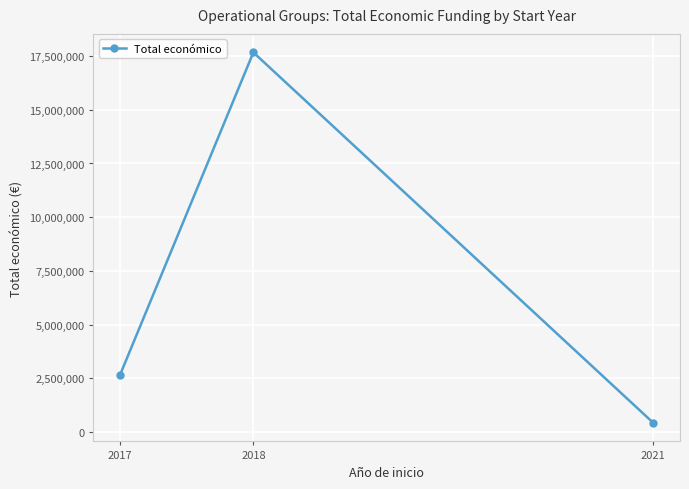

Reading left to right, what are all the values shown in this chart?

2663930	17668040	430411